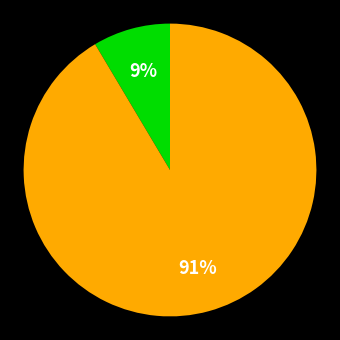

Is there any slice that represents more than half of the pie?

Yes